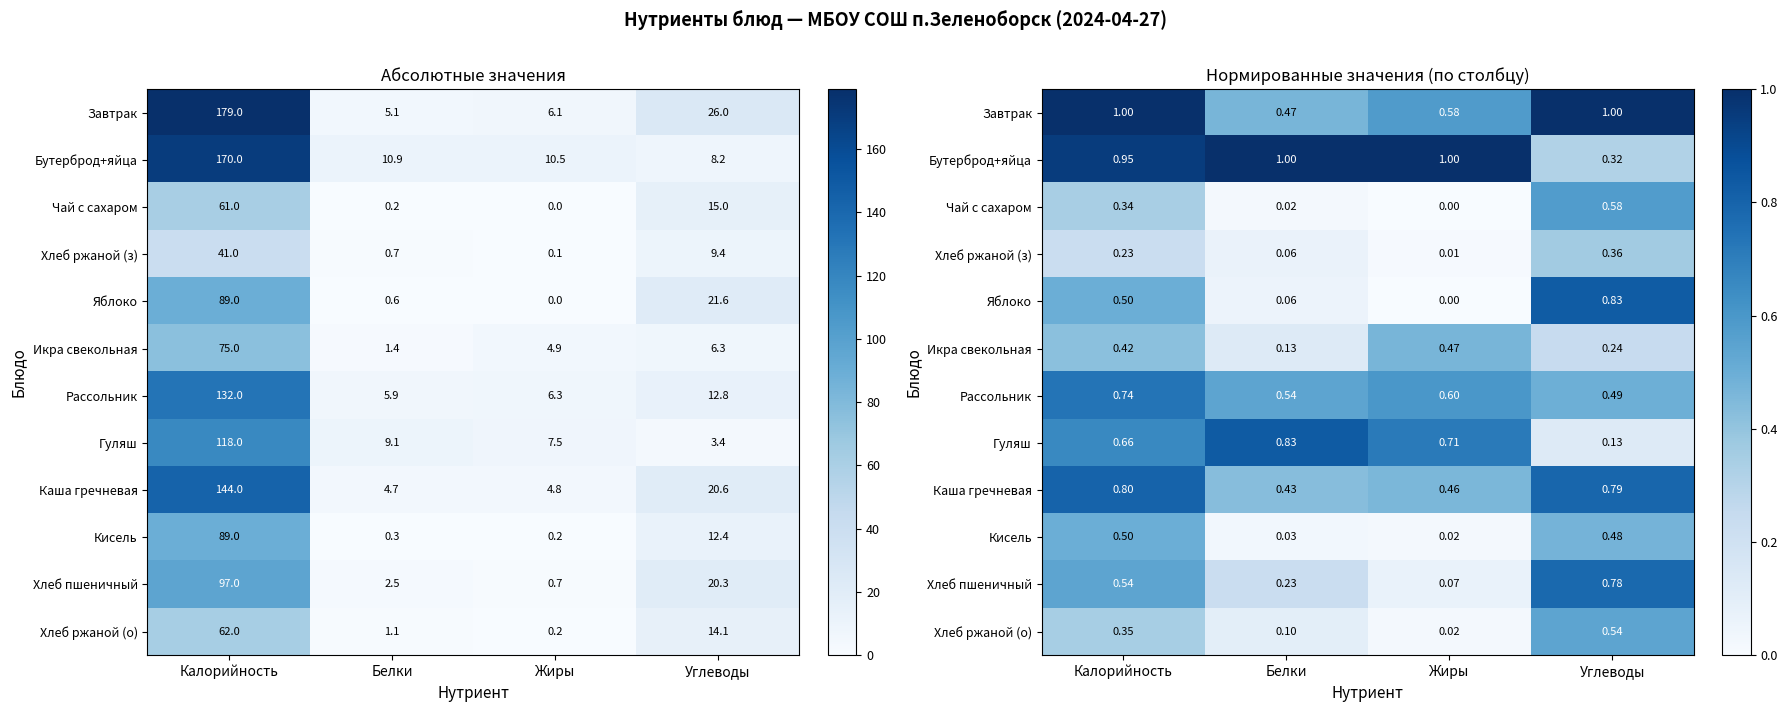

Which has a higher value, Калорийность or Белки?

Калорийность